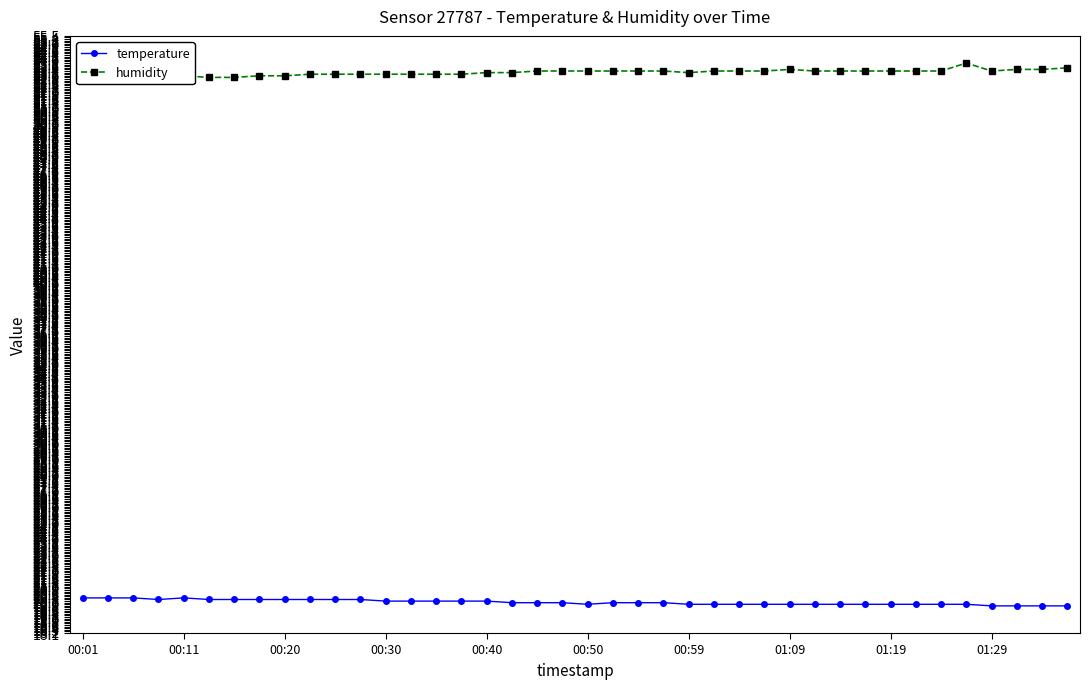

Rank the series at 33 from lowest to highest value.

temperature, humidity